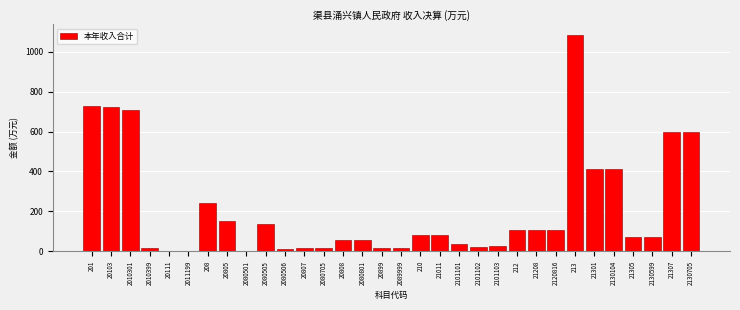

What is the greatest value displayed?

1082.3